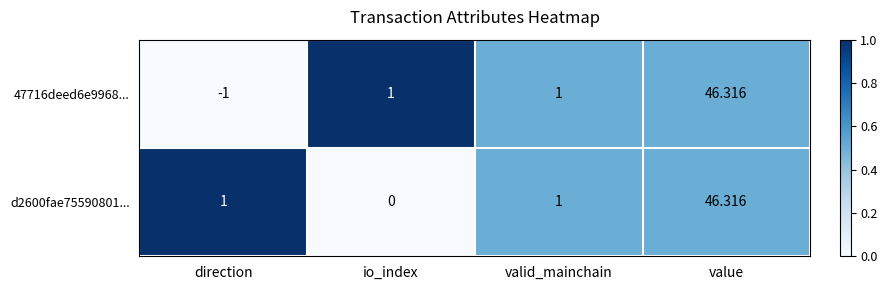

At which category is the sum across all series the highest?

value